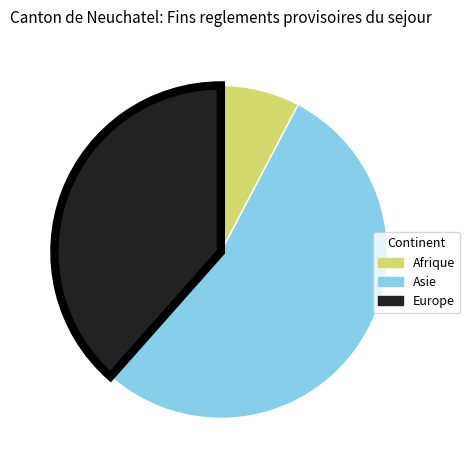

Which has a higher value, Asie or Europe?

Asie